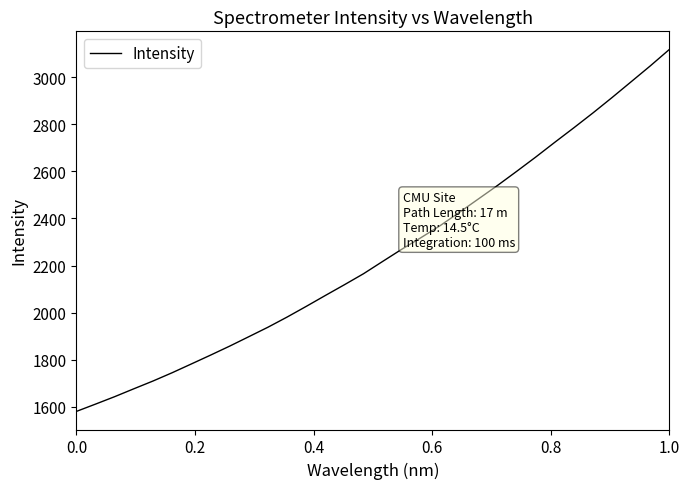

What is the greatest value displayed?

3117.7